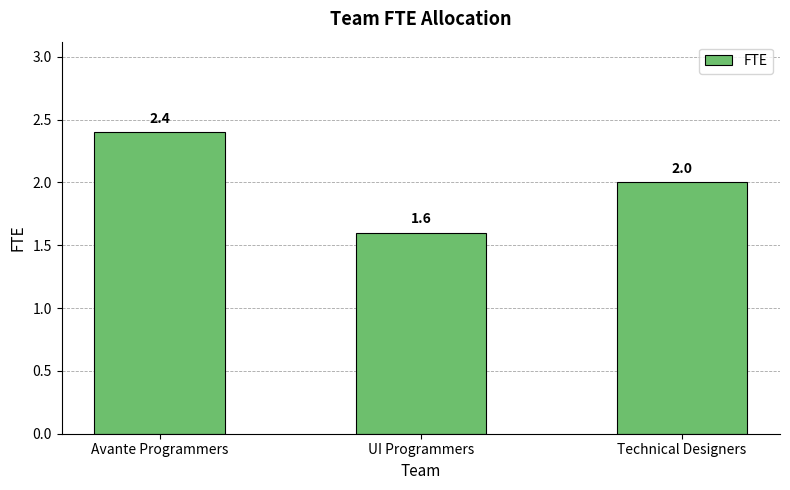

Count the number of categories in the chart.

3